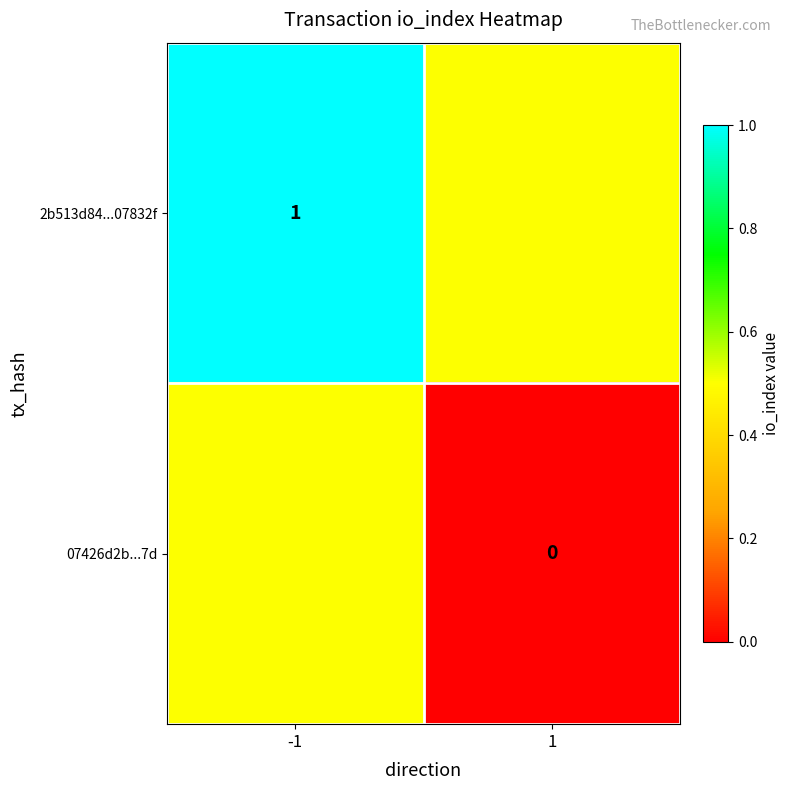

At which category is the sum across all series the highest?

-1